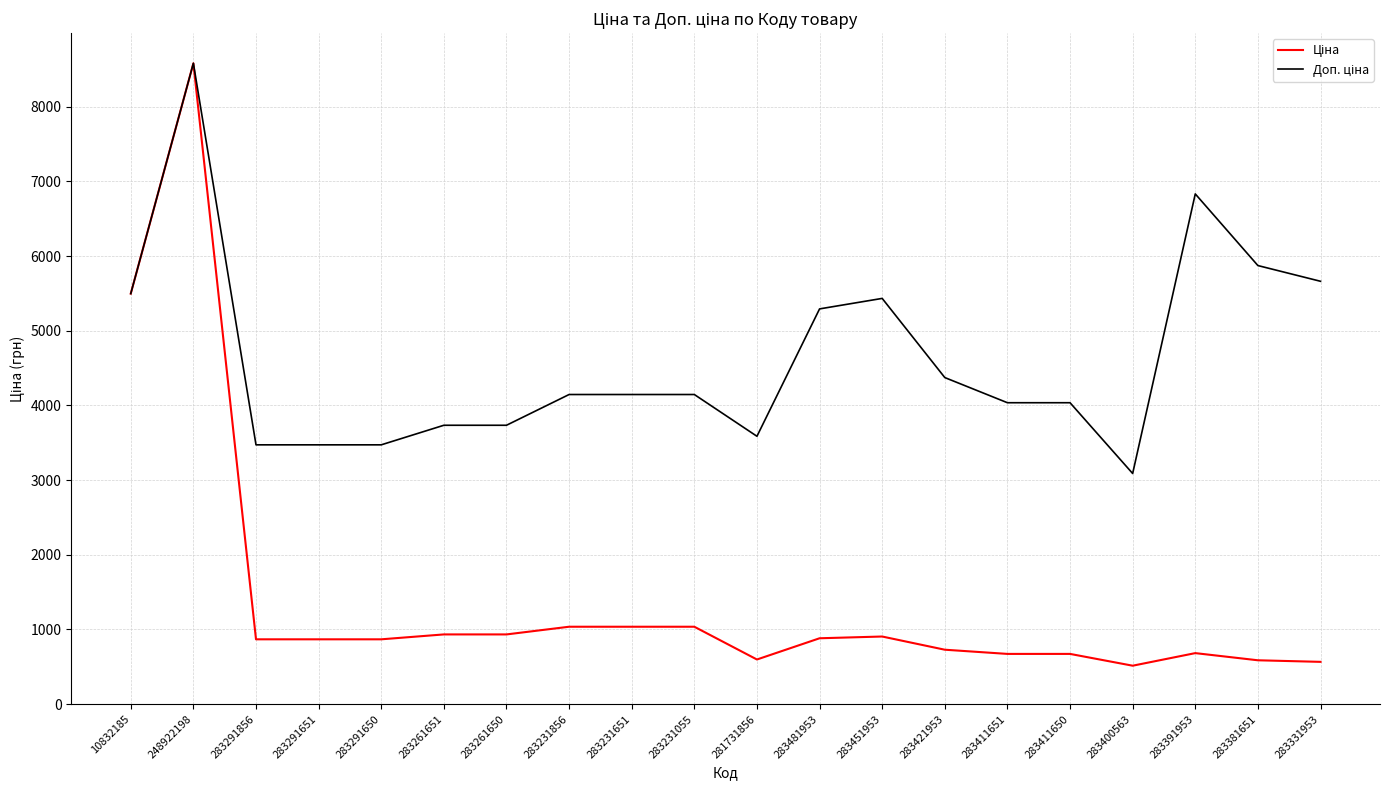

What is the total value across all series at 283411650?

4708.6